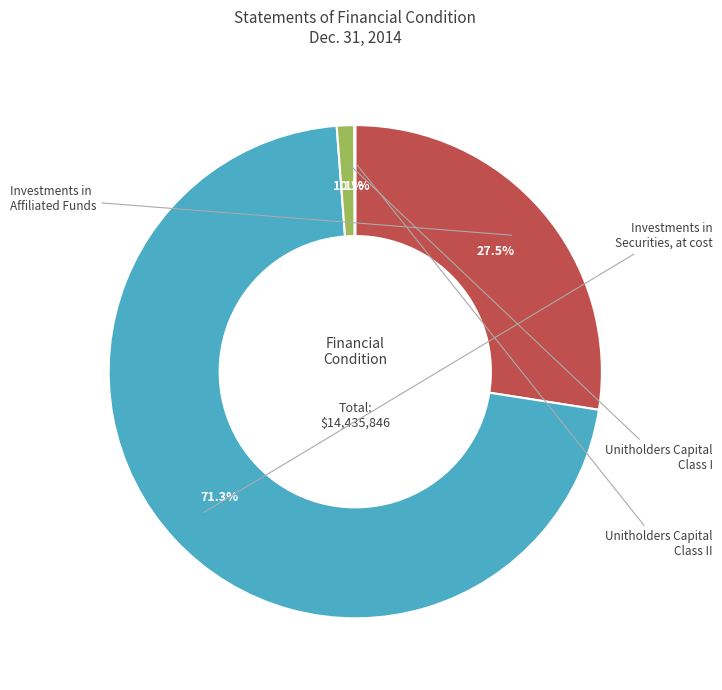

Does any single category account for the majority?

Yes